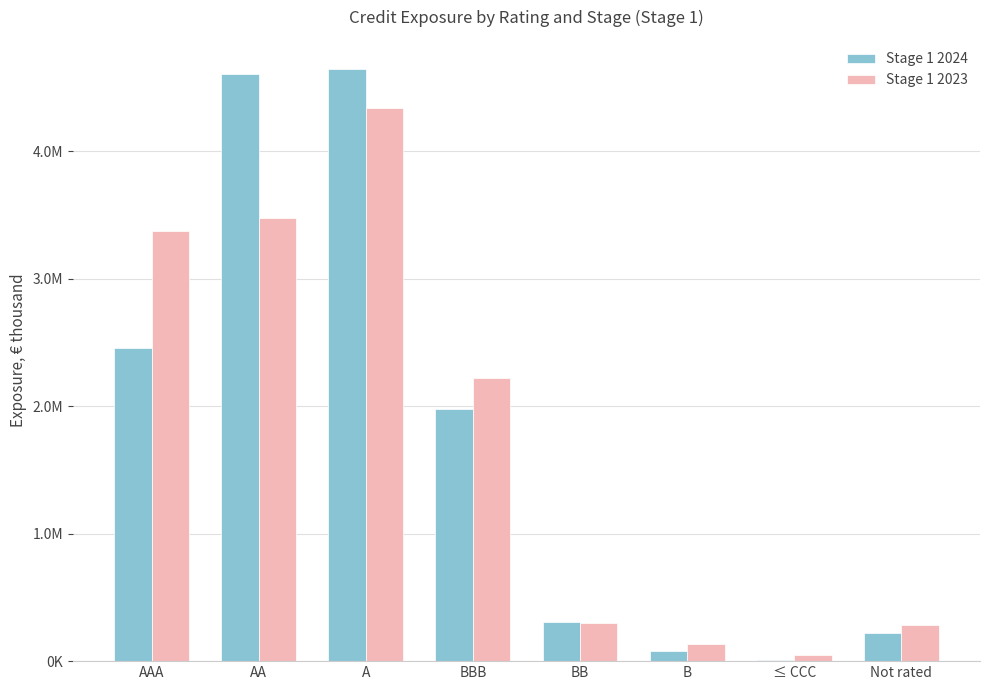

What is the total value across all series at Not rated?

501604